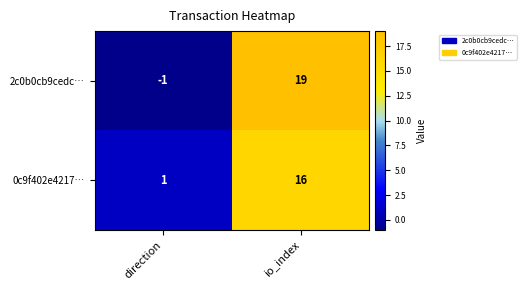

Reading left to right, what are all the values shown in this chart?

2c0b0cb9cedc…: direction=-1	io_index=19
0c9f402e4217…: direction=1	io_index=16